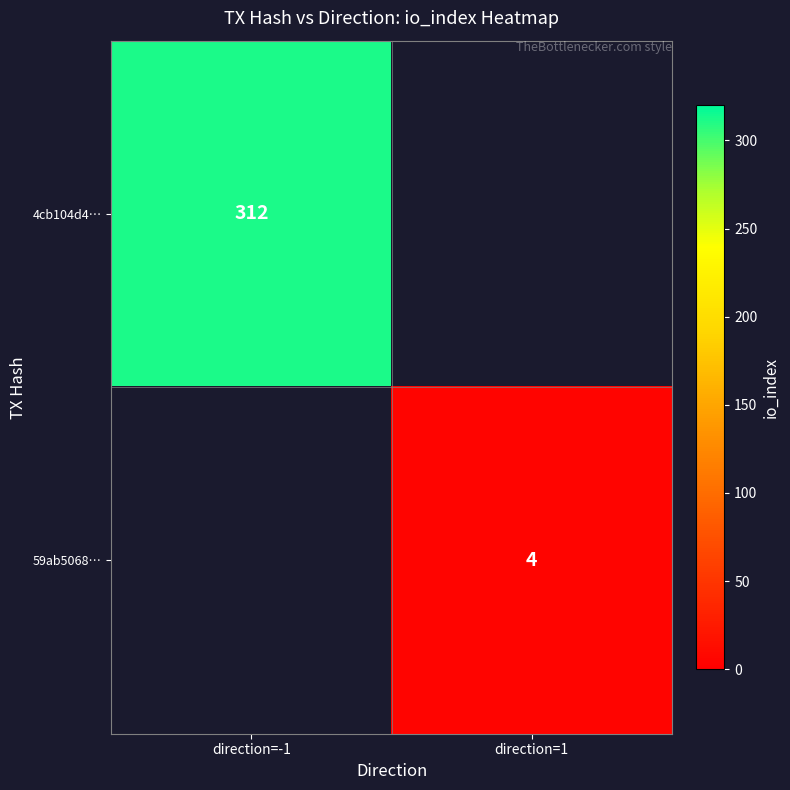

The 4cb104d4… series shows 169 at direction=-1. True or false?

False